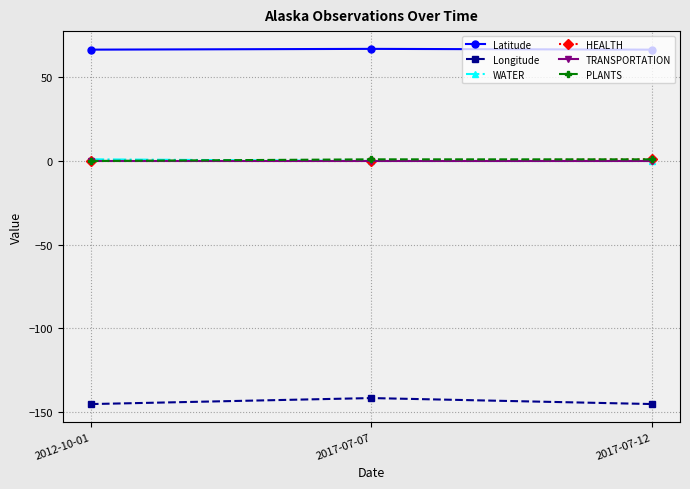

The value of WATER at 2017-07-07 is 0.0. True or false?

True